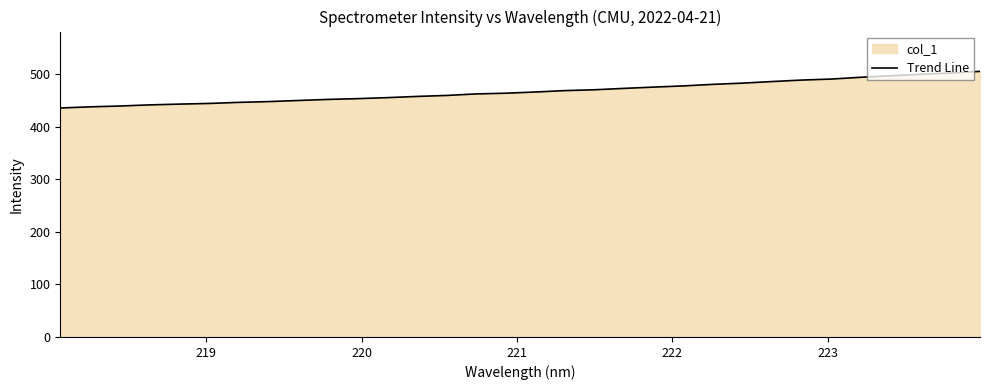

What is the difference between the maximum and minimum values?

69.6